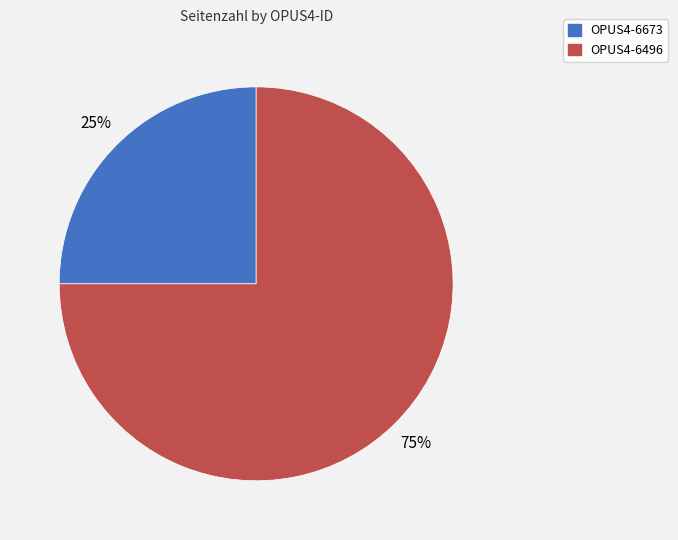

Is OPUS4-6673 the majority of the pie?

No